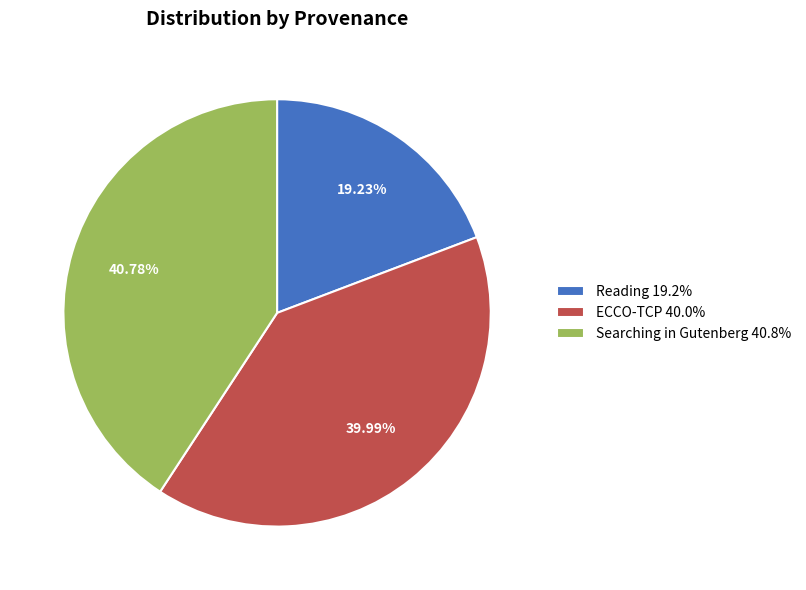

Is ECCO-TCP the majority of the pie?

No